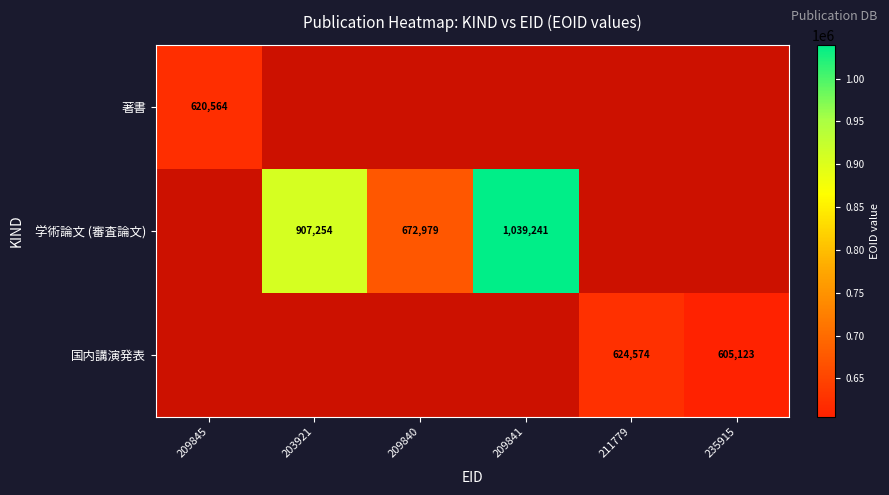

Is it true that 著書 equals 1035219 at 209845?

False